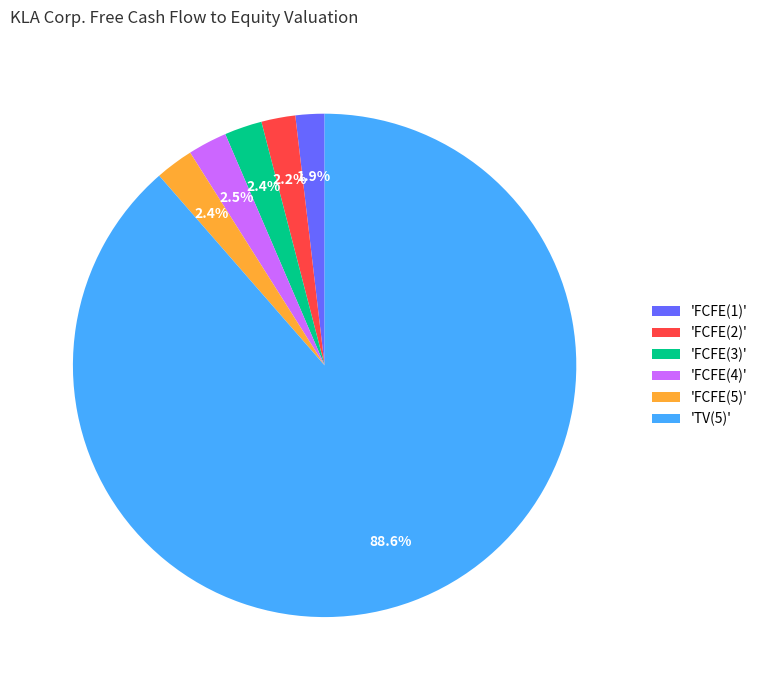

Is there a majority slice in this chart?

Yes